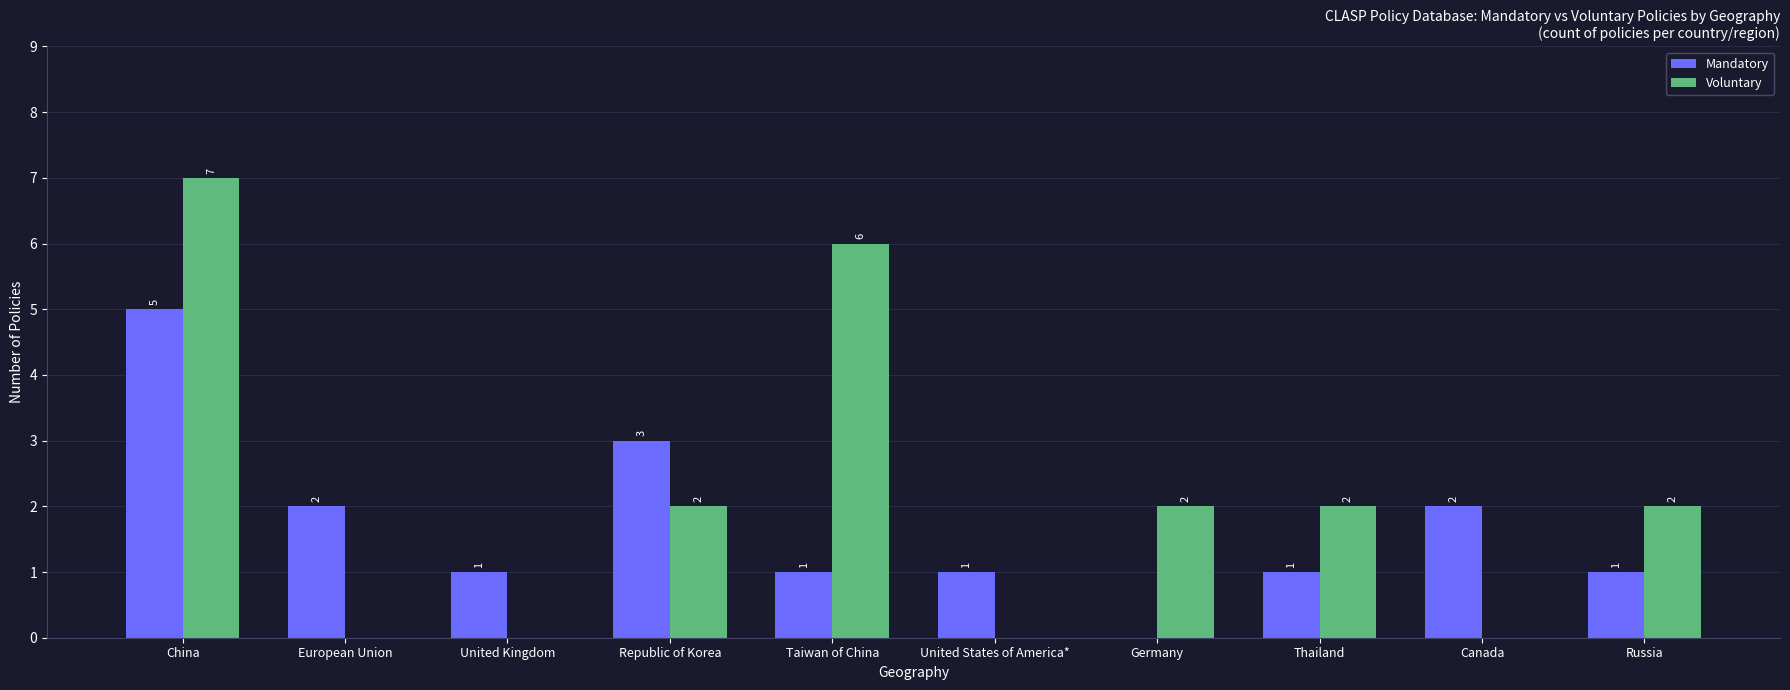

What is the total value across all series at China?

12